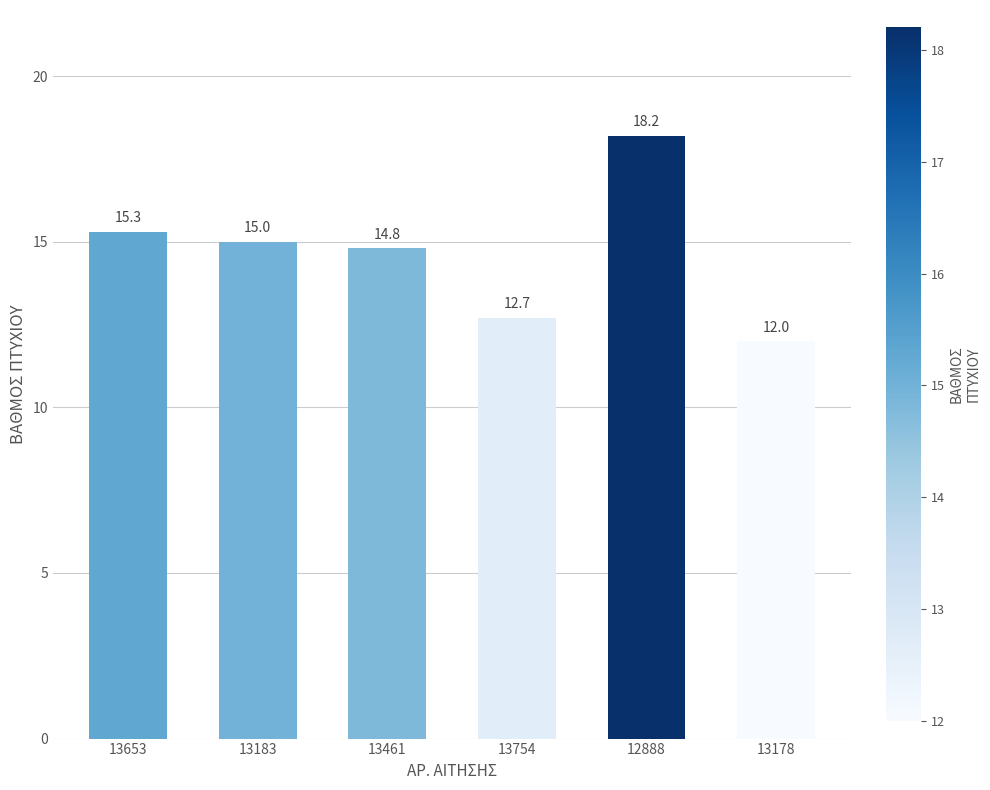

Rank the categories by value from lowest to highest.

13178, 13754, 13461, 13183, 13653, 12888